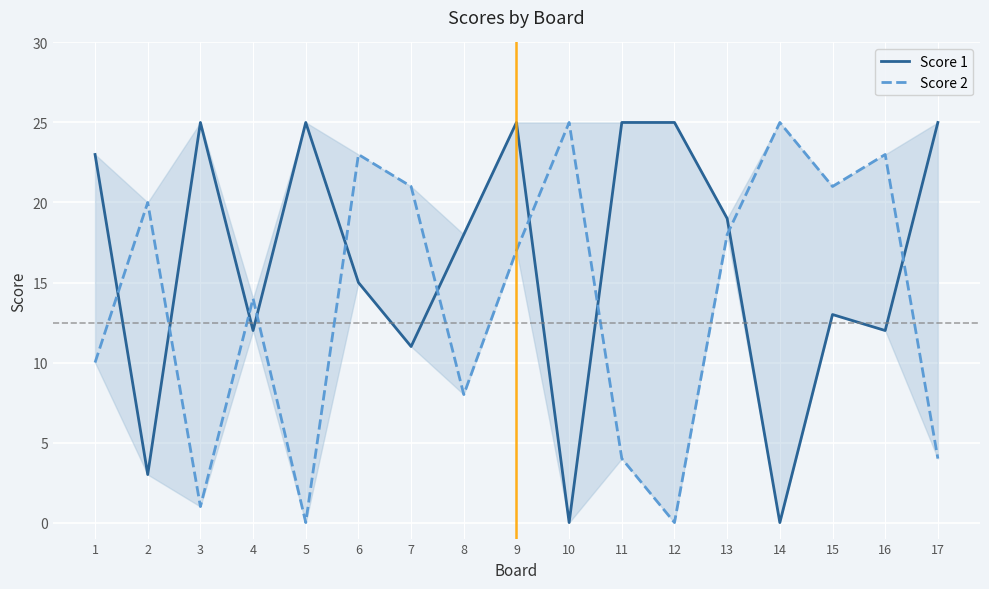

Which series changed the most between 6 and 9?

Score 1